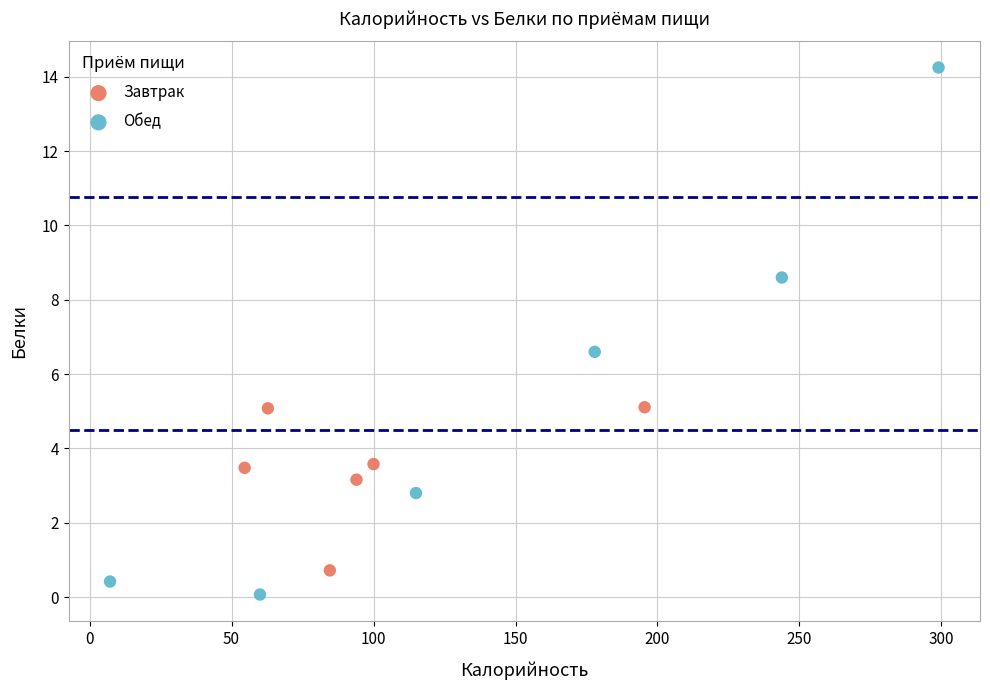

Which series has the largest Y range (max minus min)?

Обед